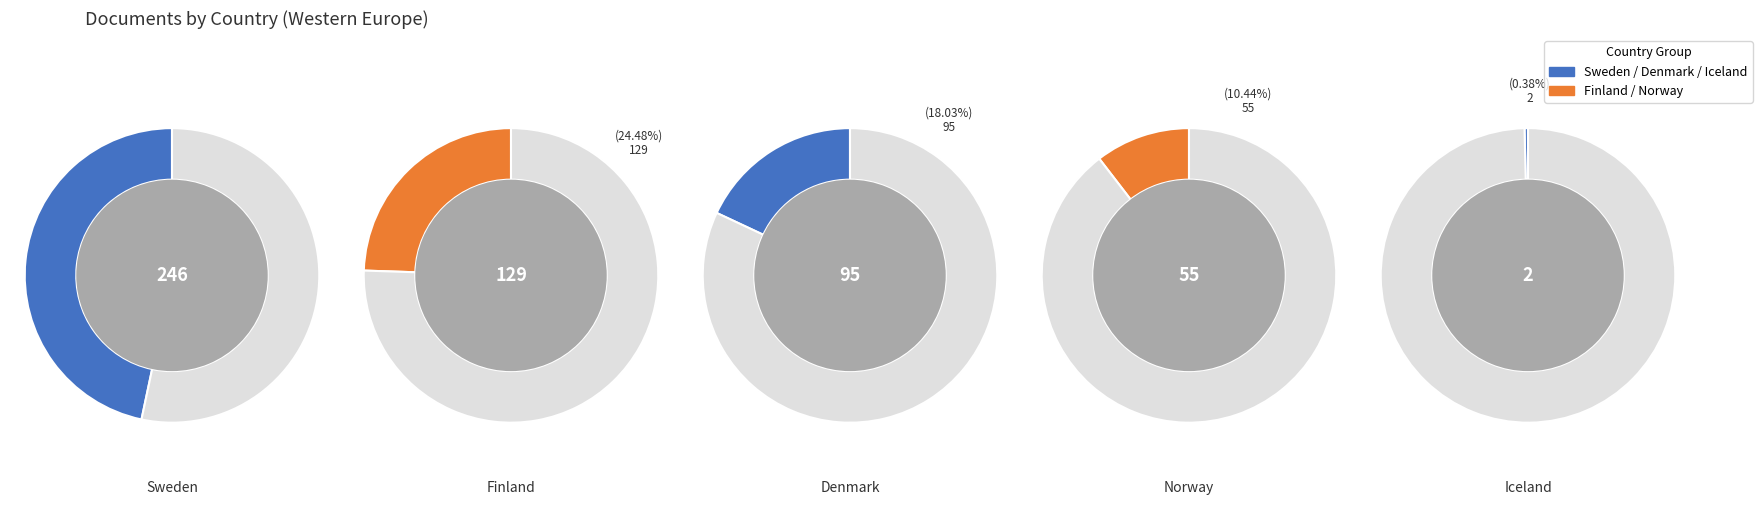

Is there a majority slice in this chart?

No